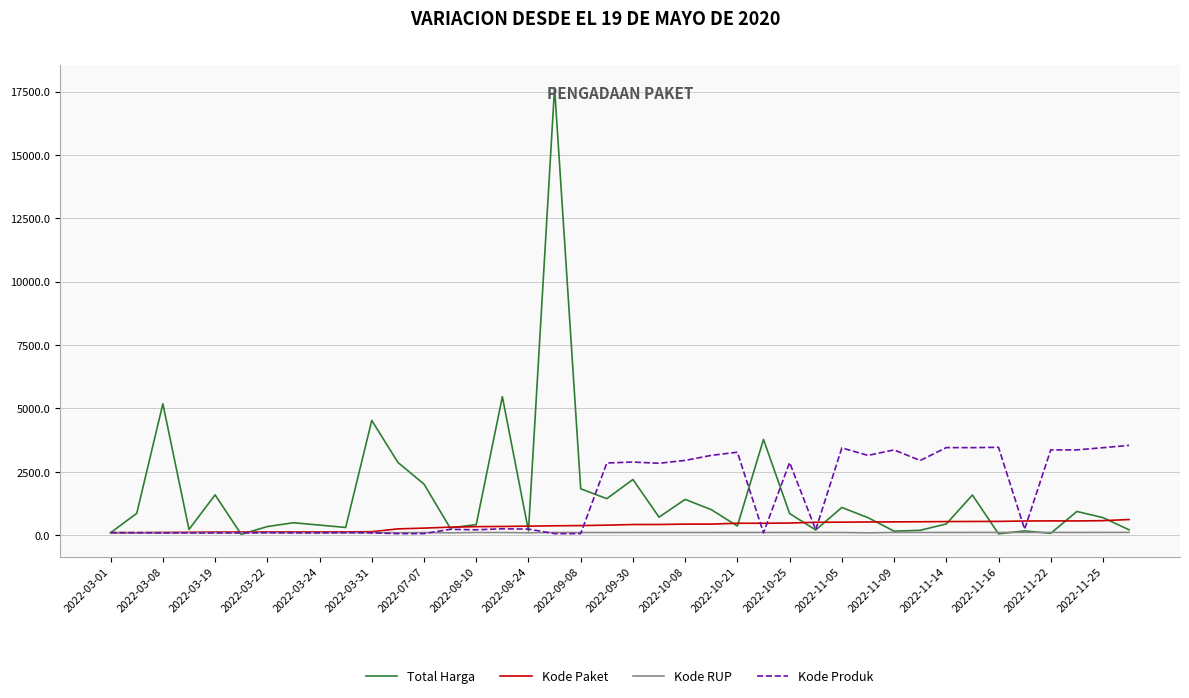

Which series has the widest spread of values?

Total Harga